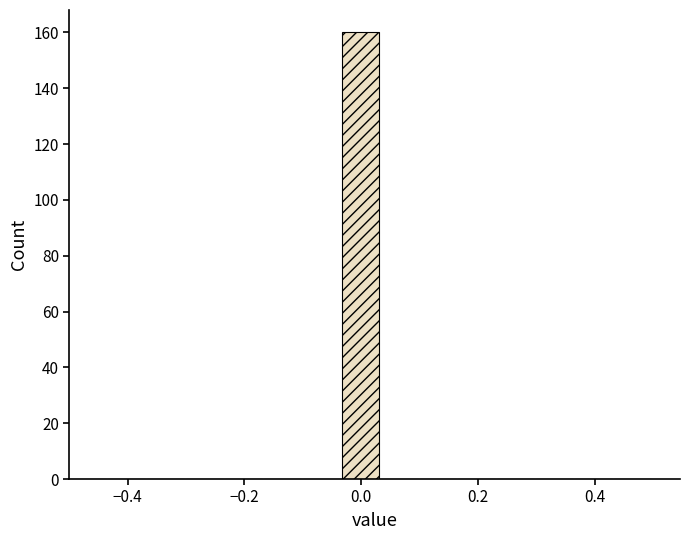

Read against the x-axis, roughly where is the centre of the tallest bar?

0.00